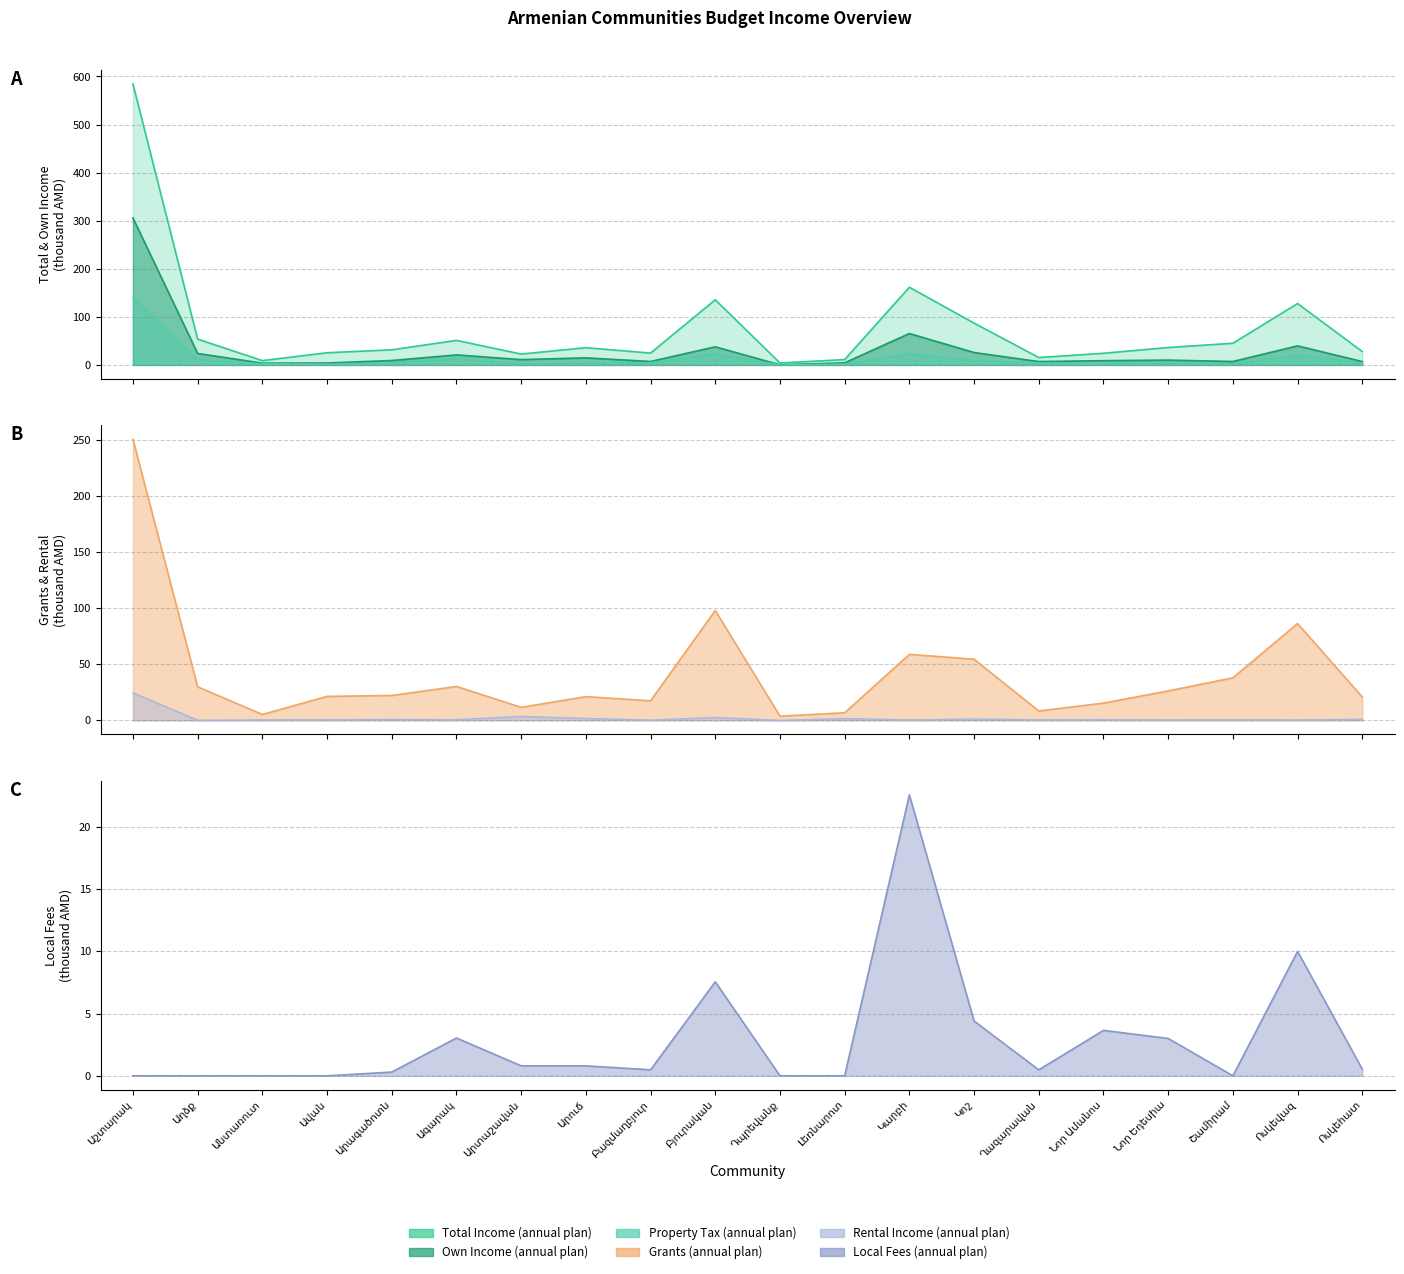

Rank the categories by Property Tax (annual plan) value from highest to lowest.

Աշտարակ, Կարբի, Բյուրական, Ոսկեվազ, Ագարակ, Աղձք, Կոշ, Բազմաղբյուր, Ղազարավան, Արագածոտն, Արուճ, Ոսկեհատ, Նոր Եդեսիա, Անտառուտ, Արտաշավան, Նոր Ամանոս, Շամիրամ, Լեռնարոտ, Ավան, Դպրեվանք